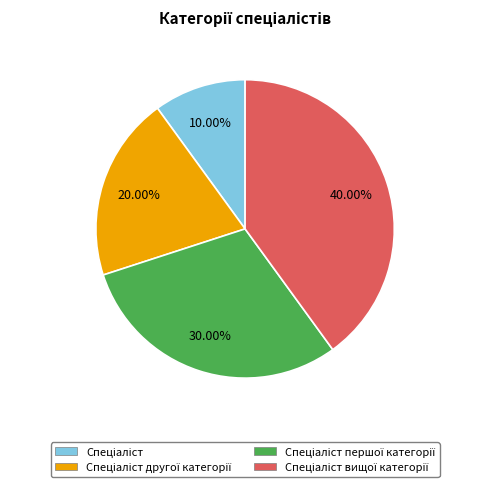

Is there any slice that represents more than half of the pie?

No